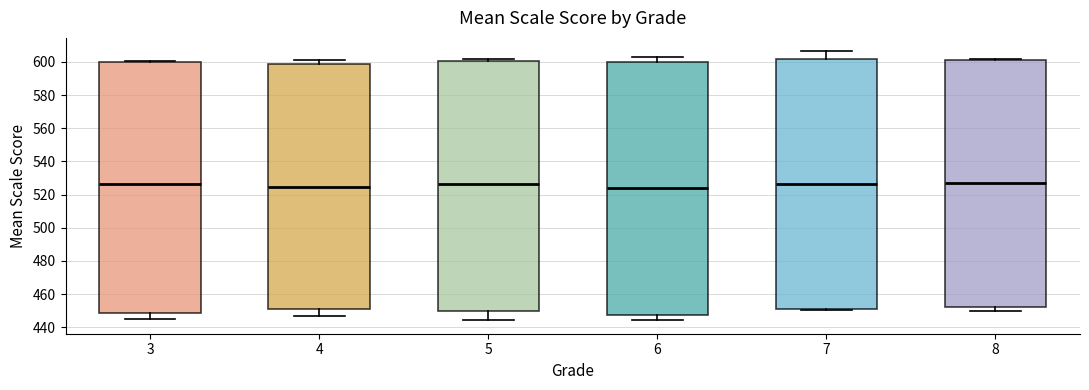

Reading left to right, transcribe this box plot: for each box, give where its median line is, the range the box spans, and where its two whiskers end, as read against the y-axis. The values are not printed on the chart, so give them approximately, as read against the axis.

3: median 526, box 448 to 600, whiskers 446 to 600
4: median 524, box 450 to 598, whiskers 446 to 602
5: median 526, box 450 to 600, whiskers 444 to 602
6: median 524, box 448 to 600, whiskers 444 to 604
7: median 526, box 450 to 602, whiskers 450 to 606
8: median 528, box 452 to 602, whiskers 450 to 602 (just above the box's upper edge)